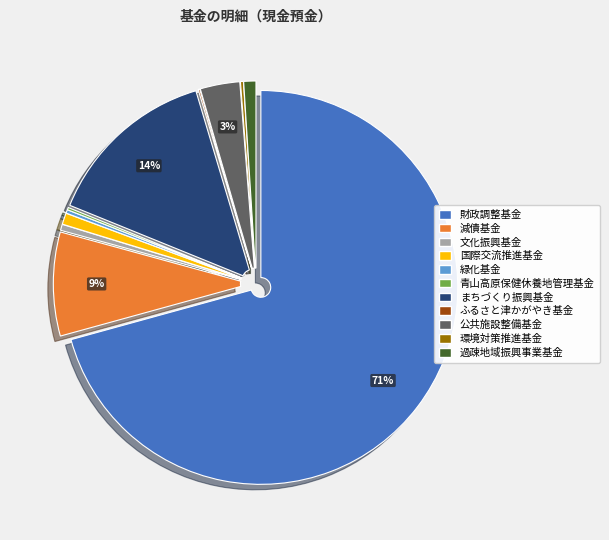

To the nearest percent, what is the average slice percentage?

9%